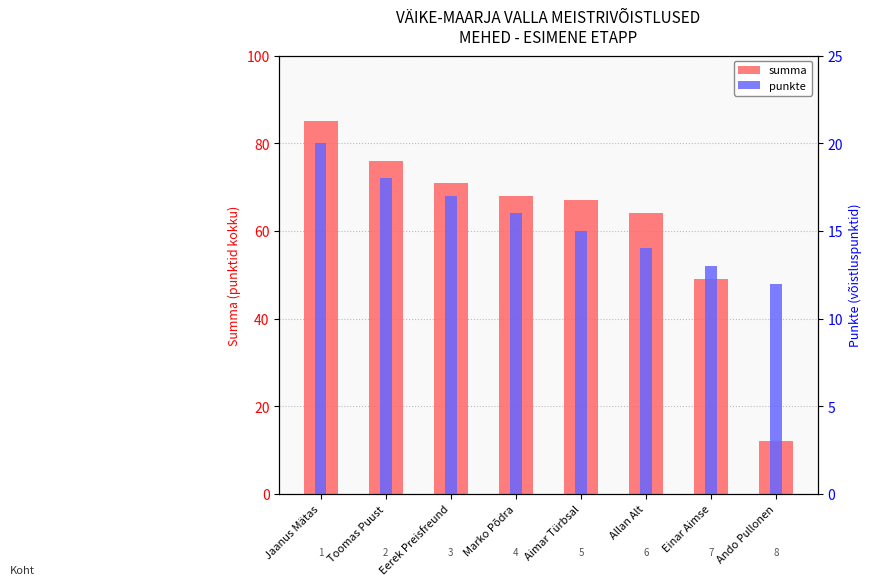

How many groups of bars are there?

8